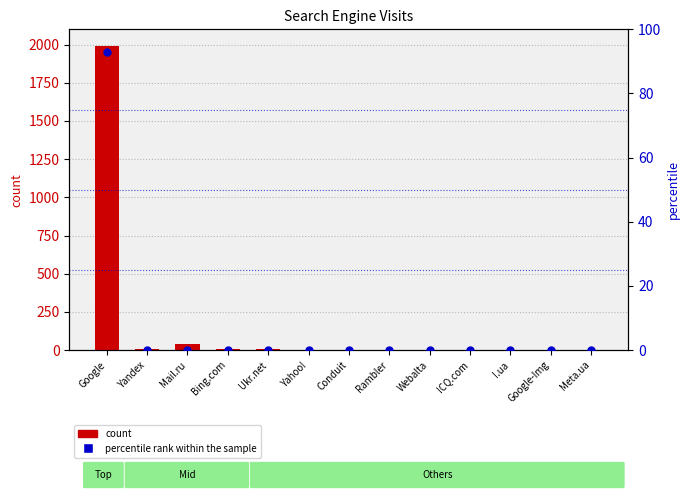

What are all the series names shown in the legend?

count, percentile rank within the sample